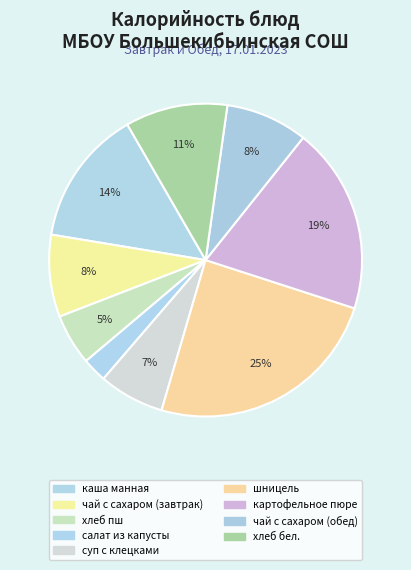

How many segments does this pie chart have?

9